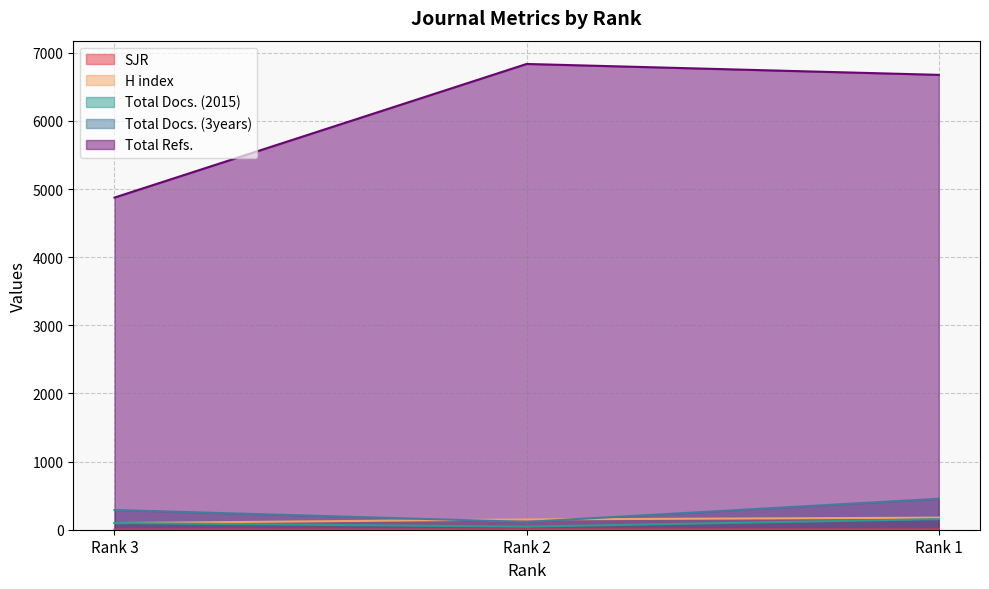

What is the spread (max minus min) of values at Rank 1?

6674